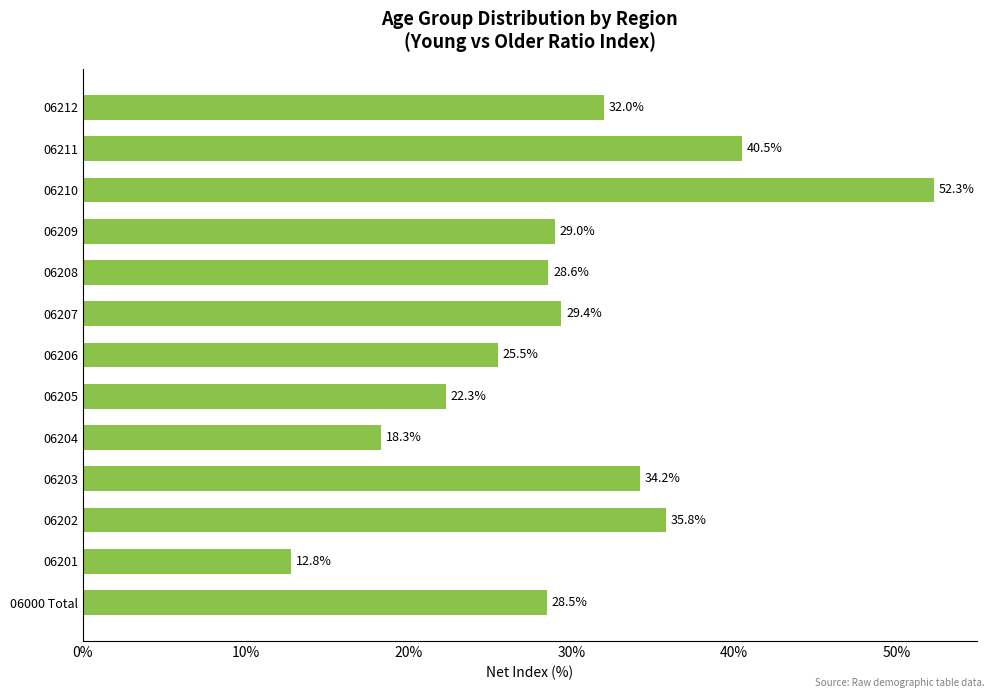

What is the sum of all values?

389.2